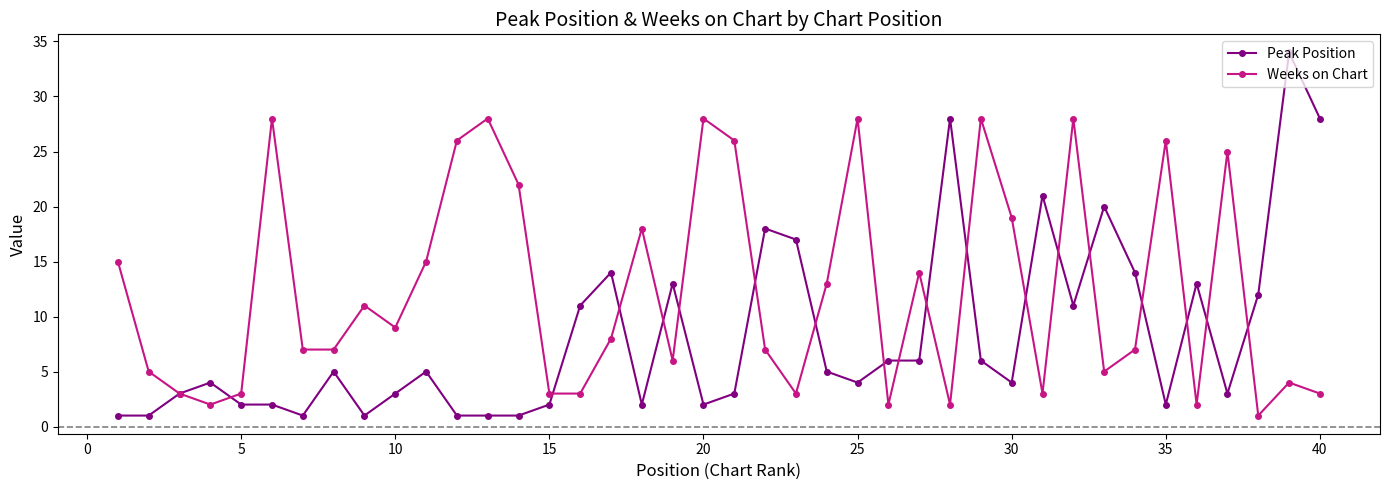

What is the difference between the maximum and minimum values in the Weeks on Chart series?

27